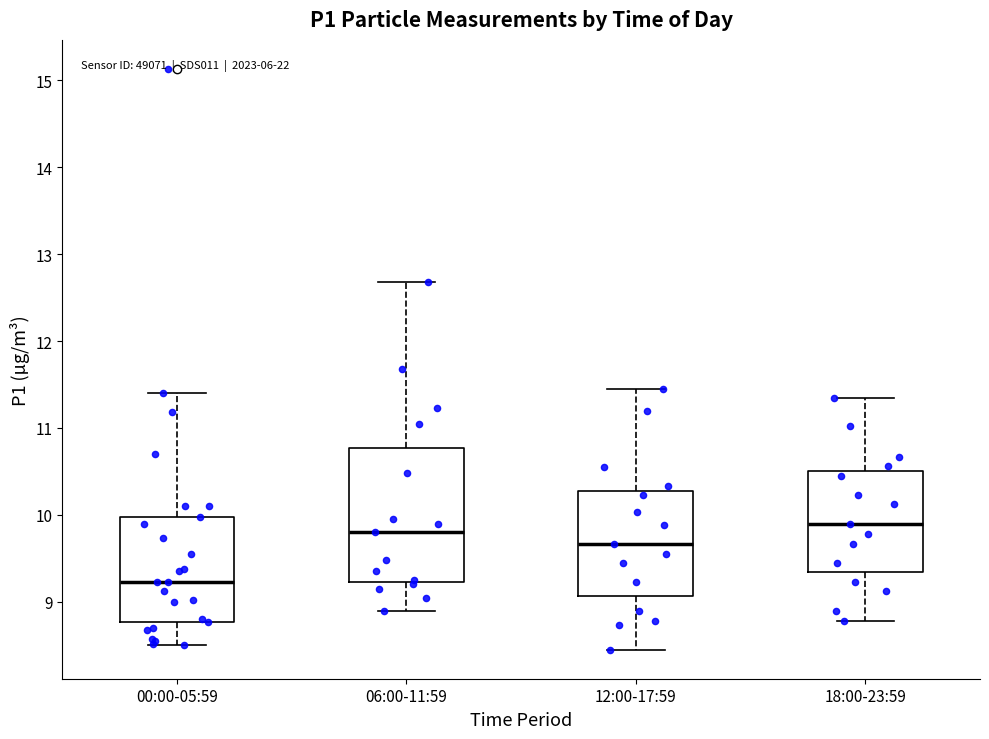

Where does the median line of the box for 00:00-05:59 sit on the y-axis? The values are not printed on the chart, so give them approximately, as read against the axis.

9.2